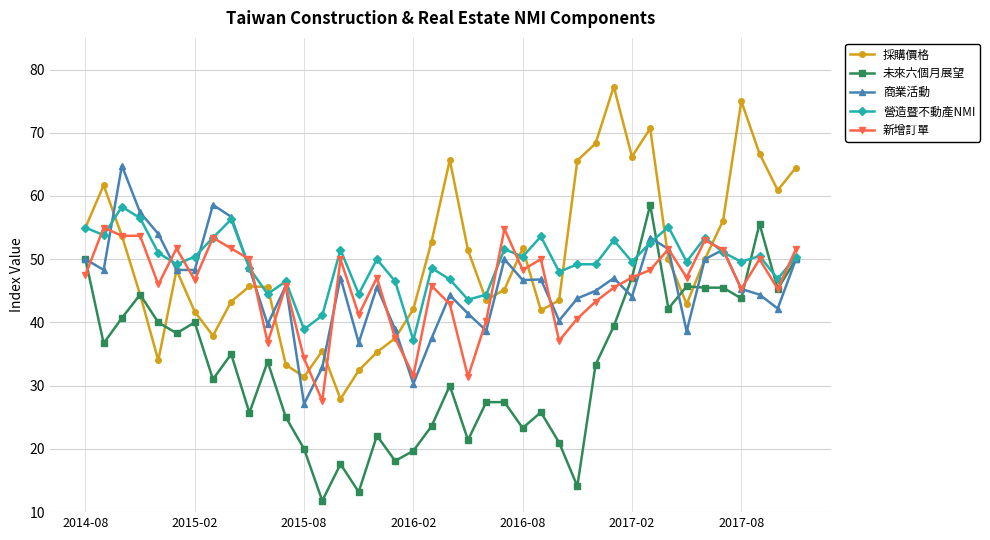

True or false: 商業活動 and 未來六個月展望 cross at least once.

True